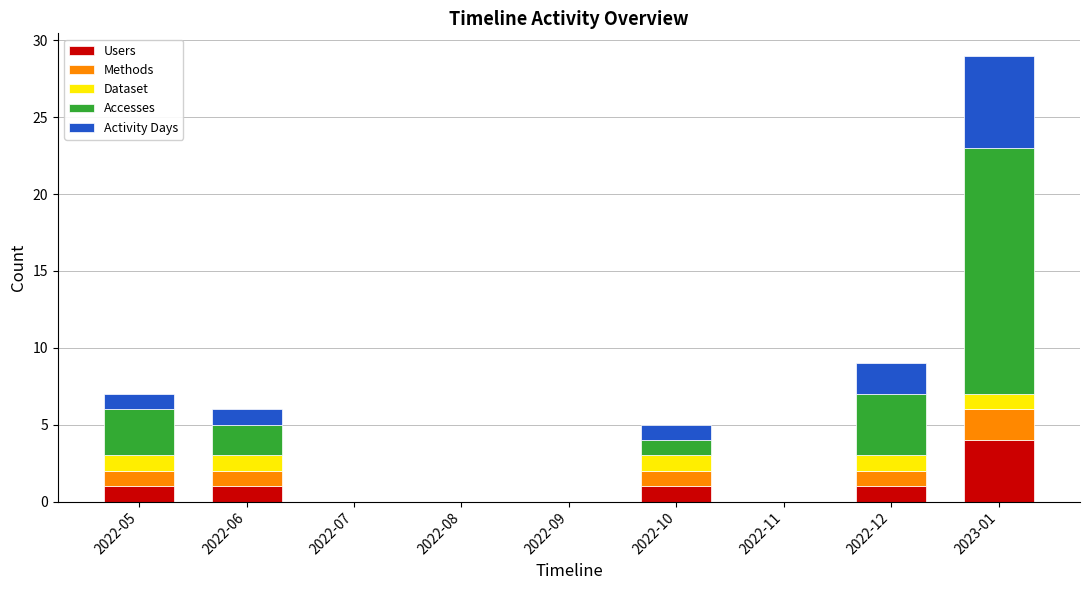

At which category is the sum across all series the highest?

2023-01